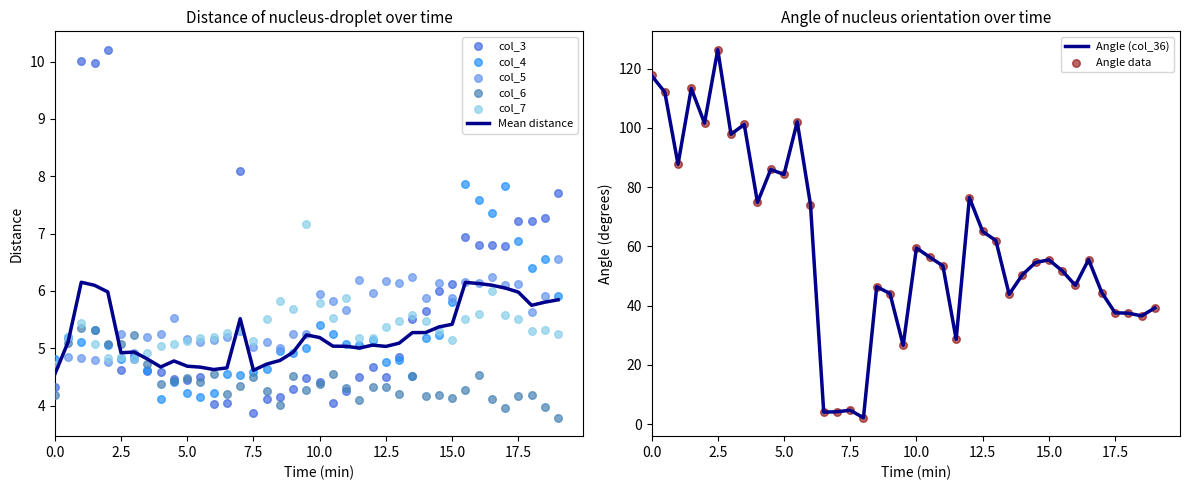

Is it true that Mean distance equals 5.2 at 10.0?

True